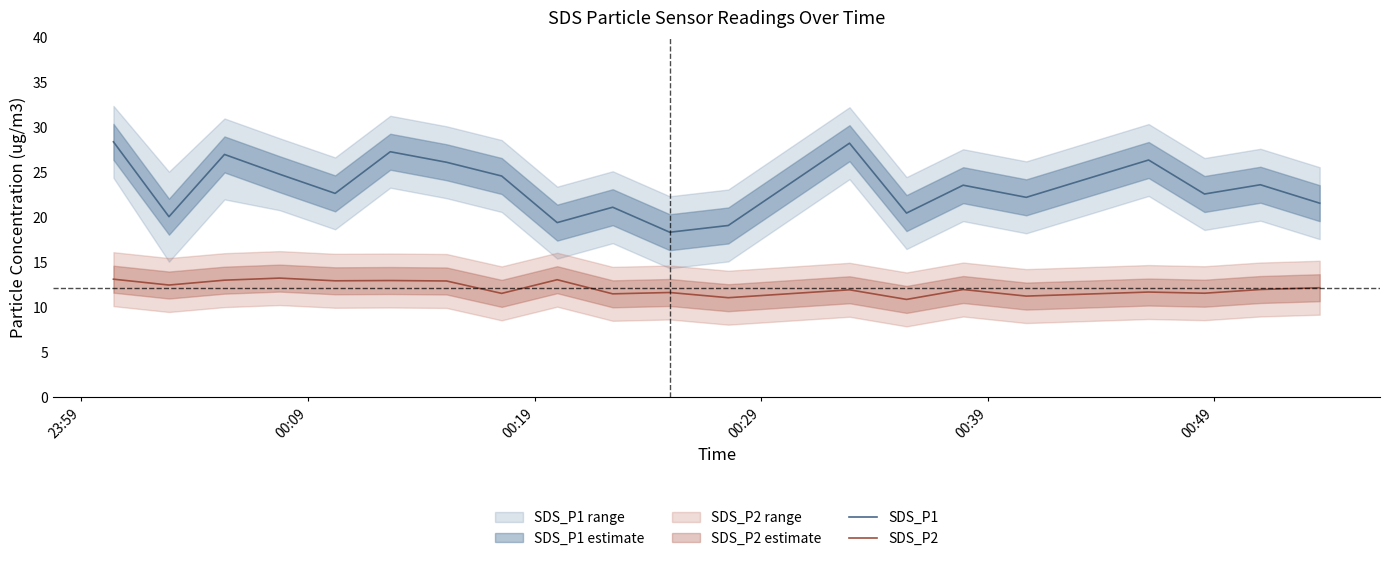

True or false: SDS_P2 and SDS_P1 intersect in this chart.

False